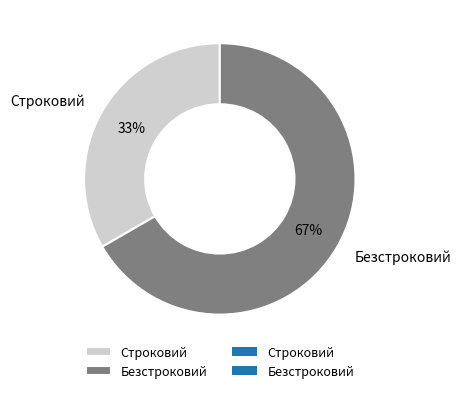

The Безстроковий slice represents 73% of the pie. True or false?

False